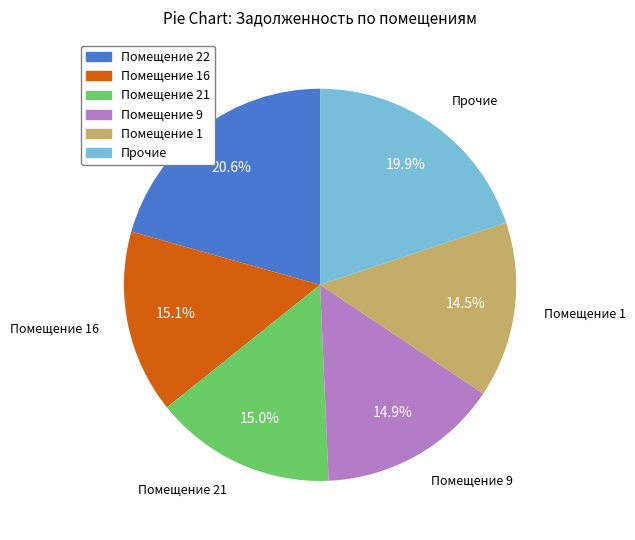

Combined, do Прочие and Помещение 22 account for over 50%?

No